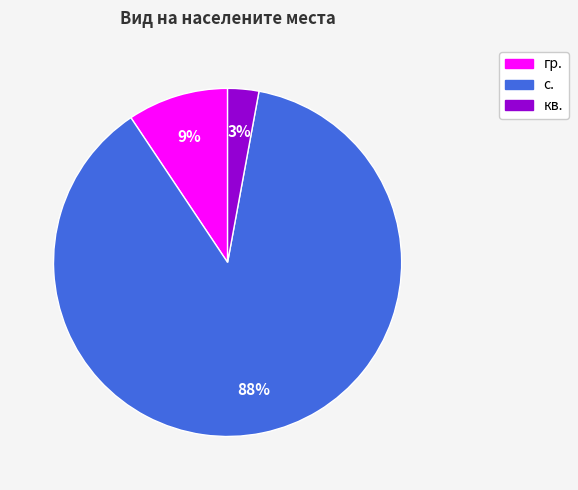

Is it true that гр. is 1% of the pie?

False